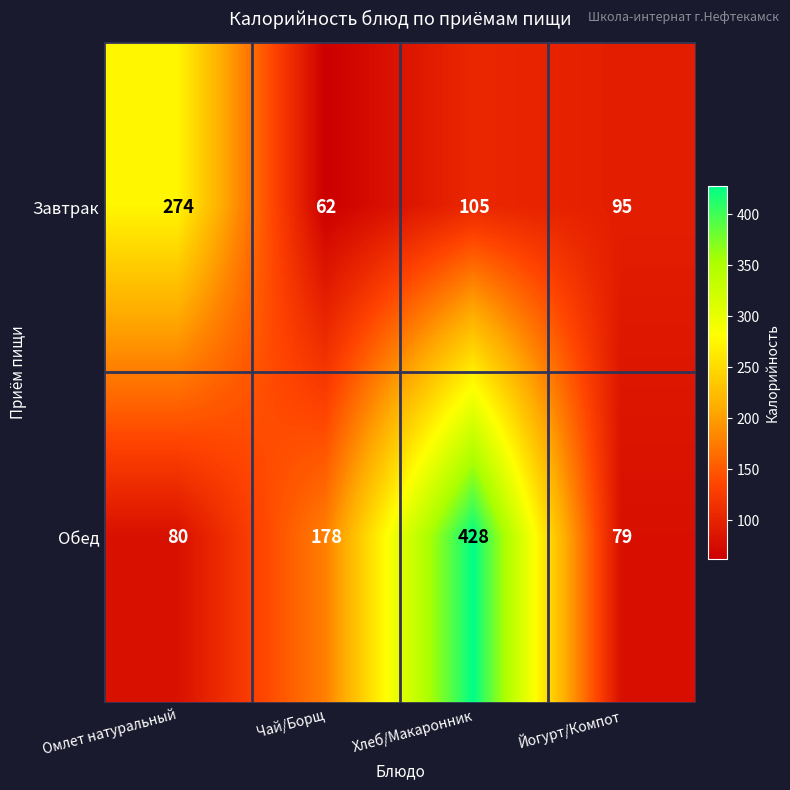

At which category does the chart reach its minimum across all series?

Чай/Борщ